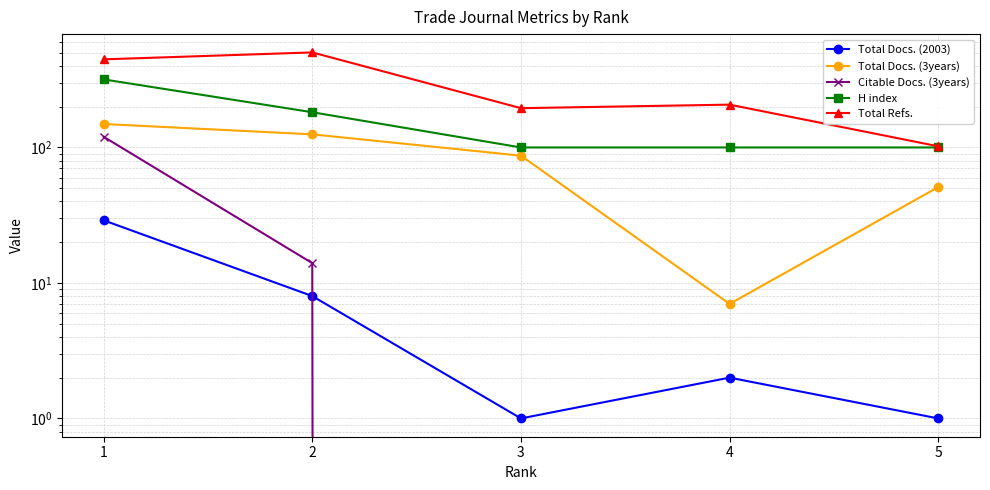

True or false: Total Docs. (3years) and Citable Docs. (3years) cross at least once.

False